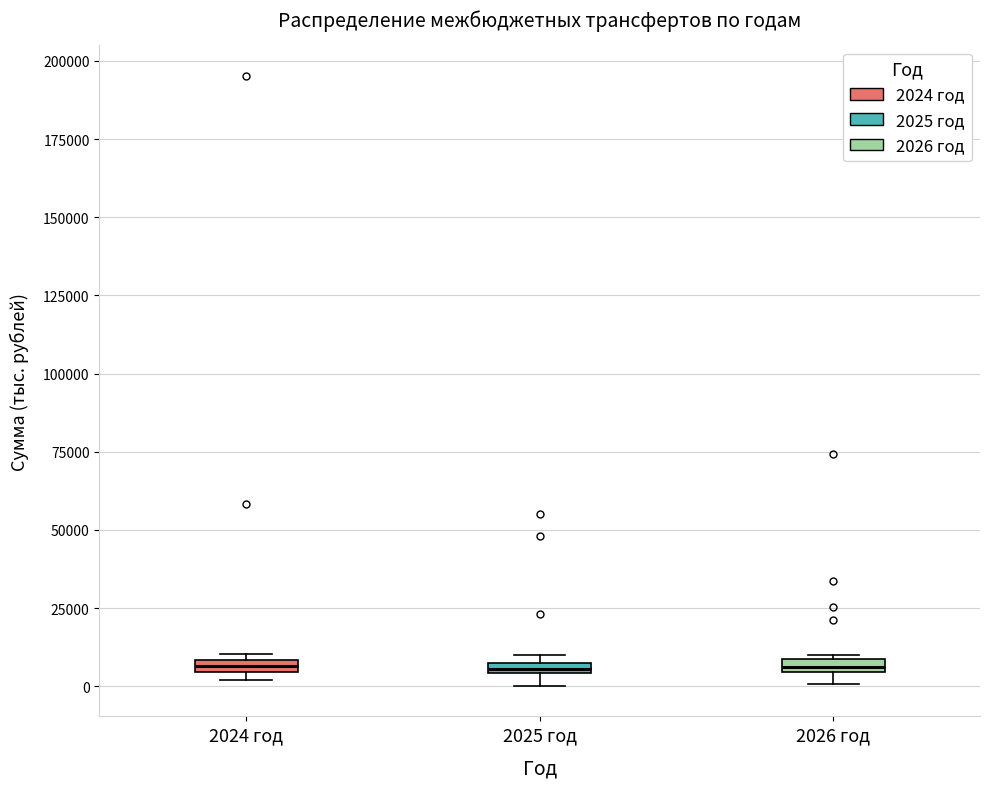

Where is the lower edge of the box for 2024 год on the y-axis? The values are not printed on the chart, so give them approximately, as read against the axis.

5000